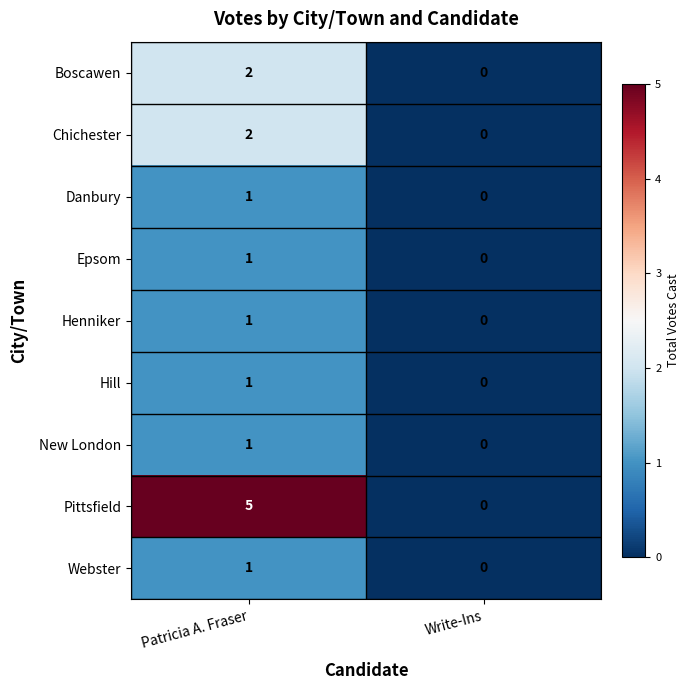

Reading left to right, what are all the values shown in this chart?

Boscawen: 2	0
Chichester: 2	0
Danbury: 1	0
Epsom: 1	0
Henniker: 1	0
Hill: 1	0
New London: 1	0
Pittsfield: 5	0
Webster: 1	0